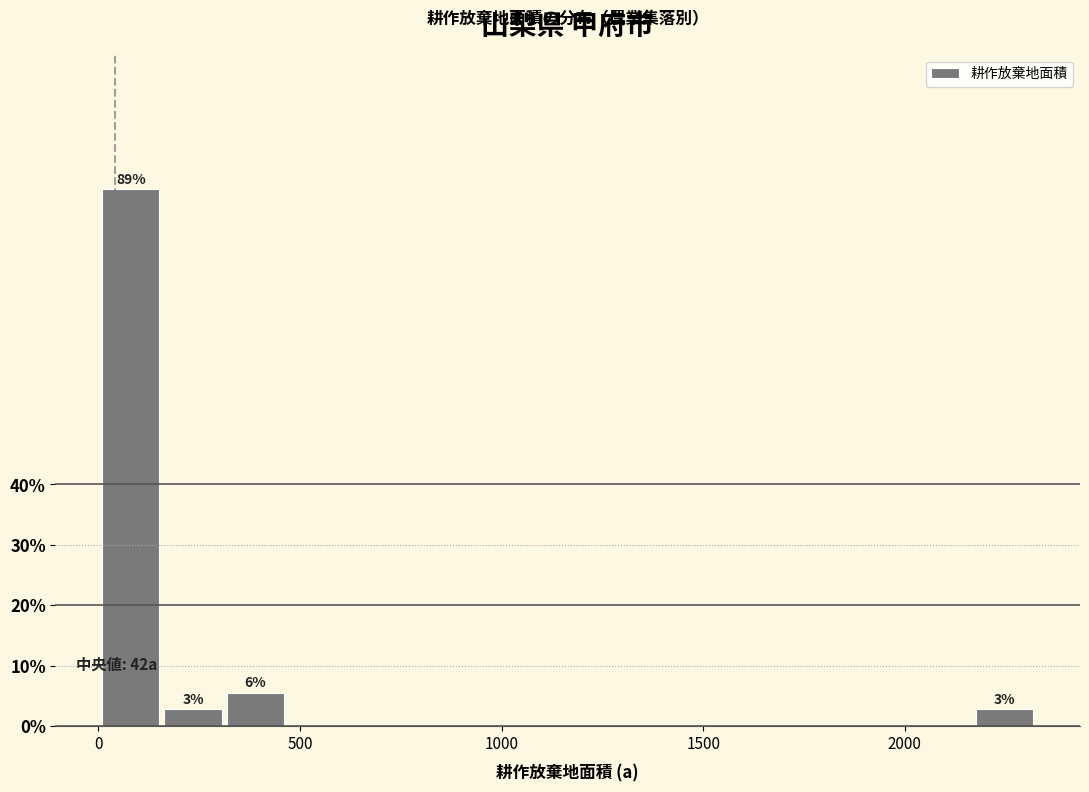

Read against the x-axis, roughly where is the centre of the tallest bar?

100